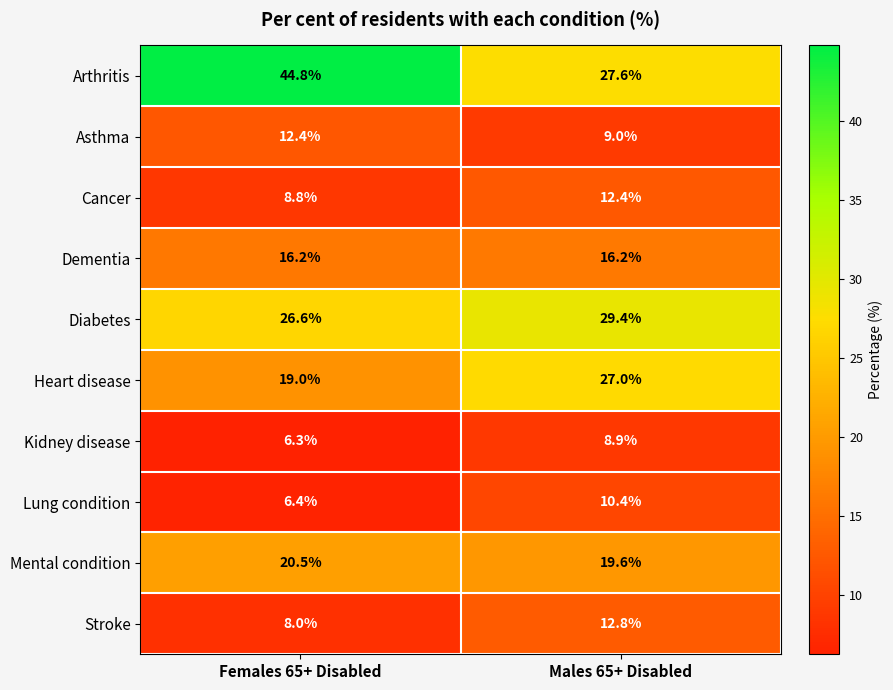

Count the number of categories in the chart.

2